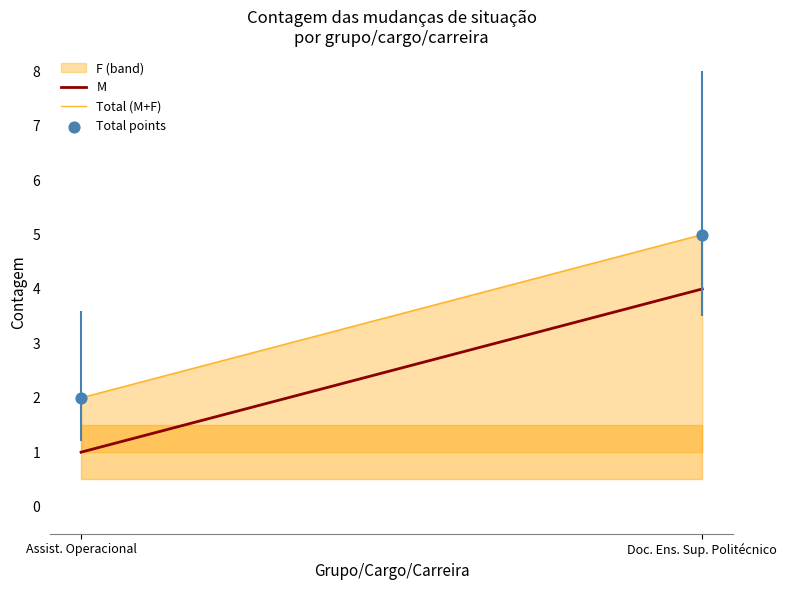

What is the average Y value?

4